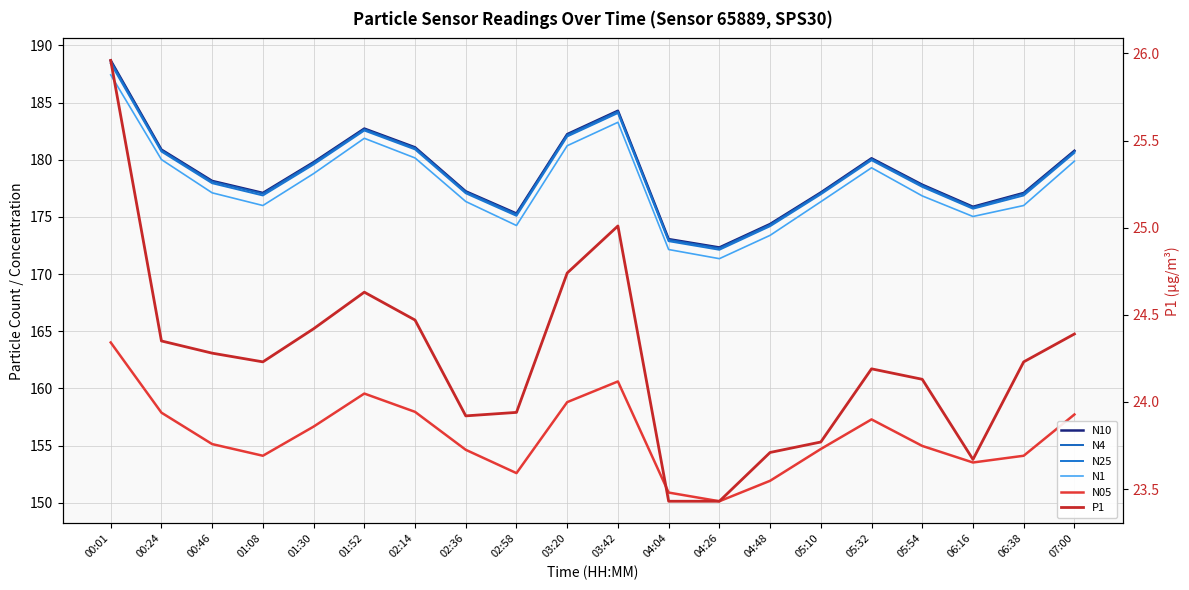

Read the N25 value at 00:01.

188.4